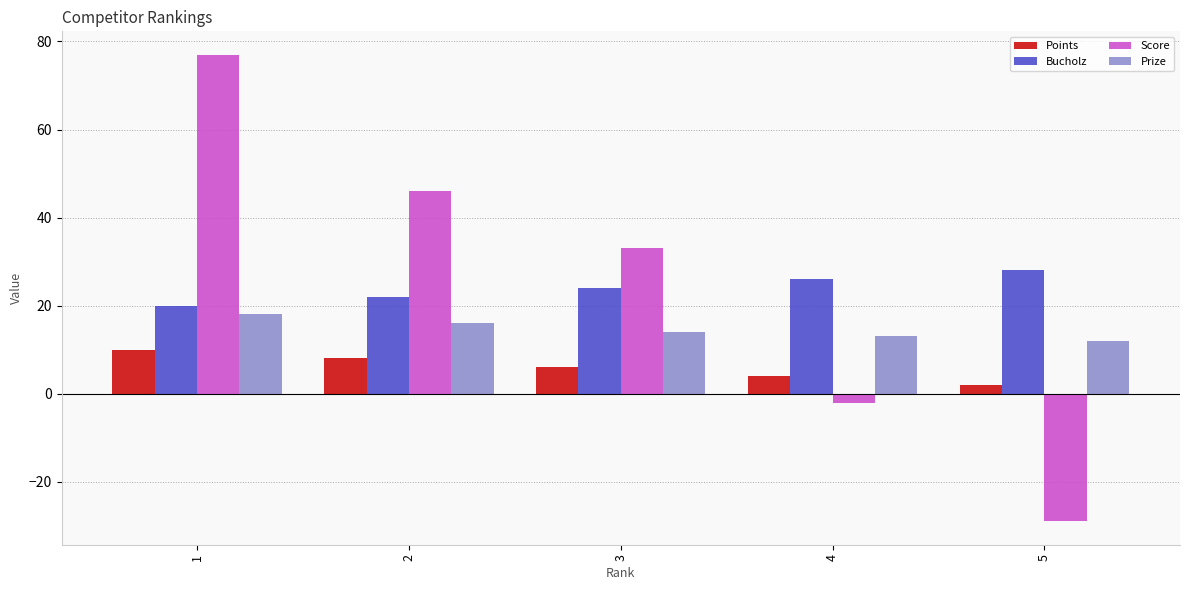

How many bars are there in total?

20